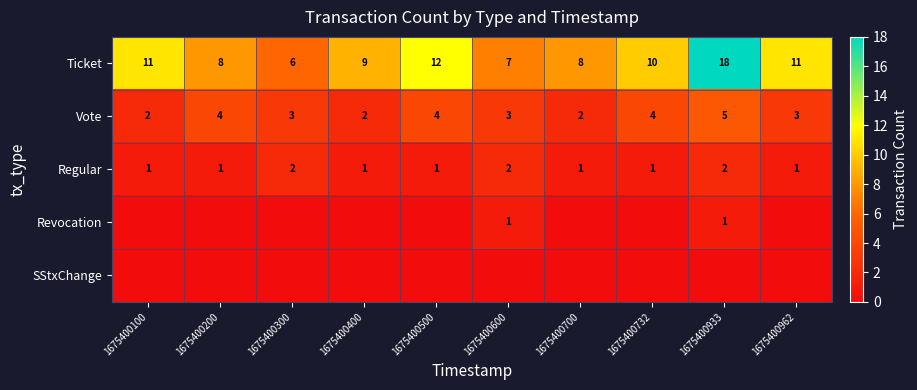

What is the sum of all Vote values?

32